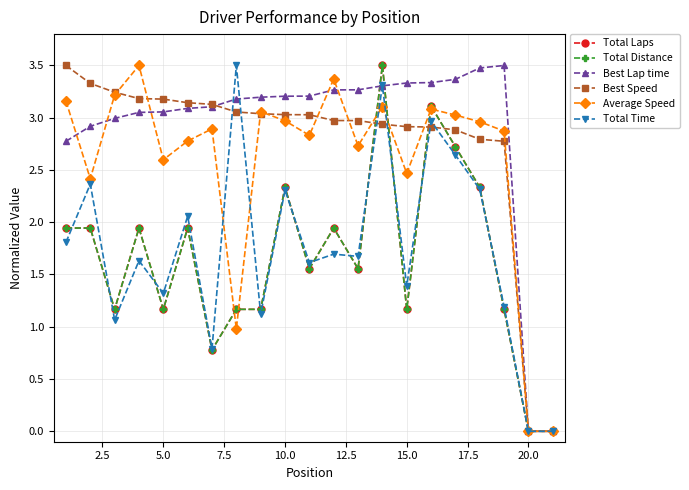

How many lines are shown in the chart?

6